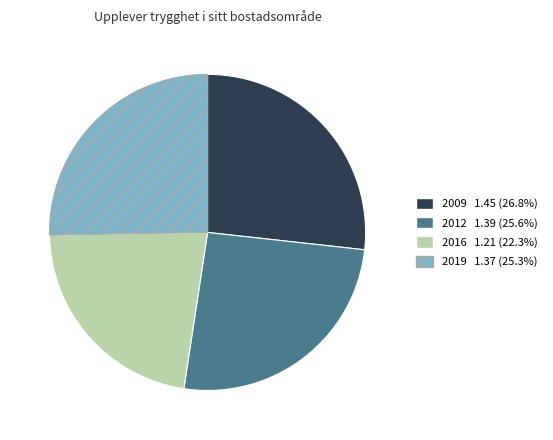

Which has a higher value, 2009 or 2016?

2009